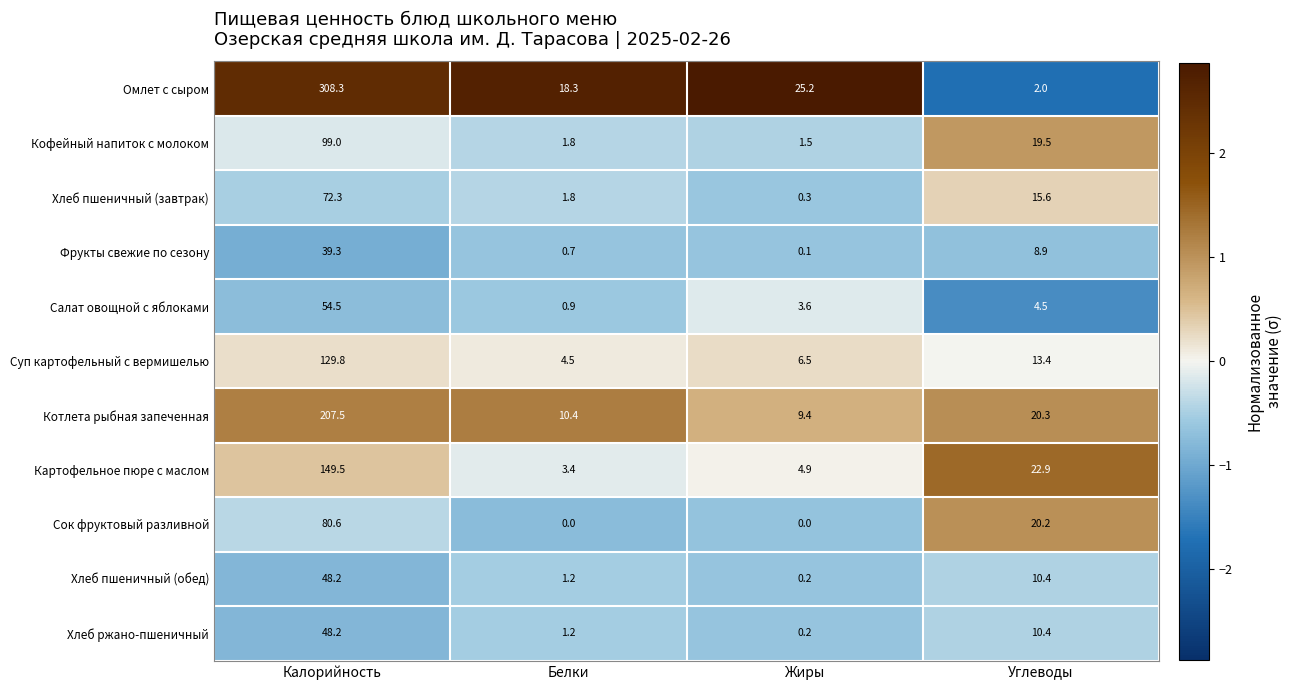

At which category does the chart reach its peak across all series?

Калорийность